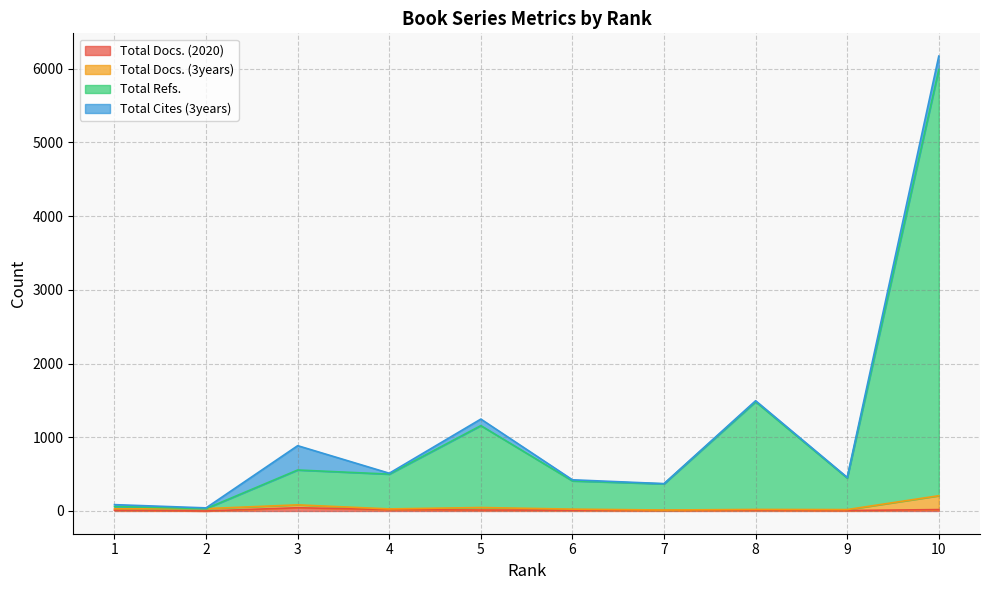

Where does the Total Refs. series first go above 500?

3